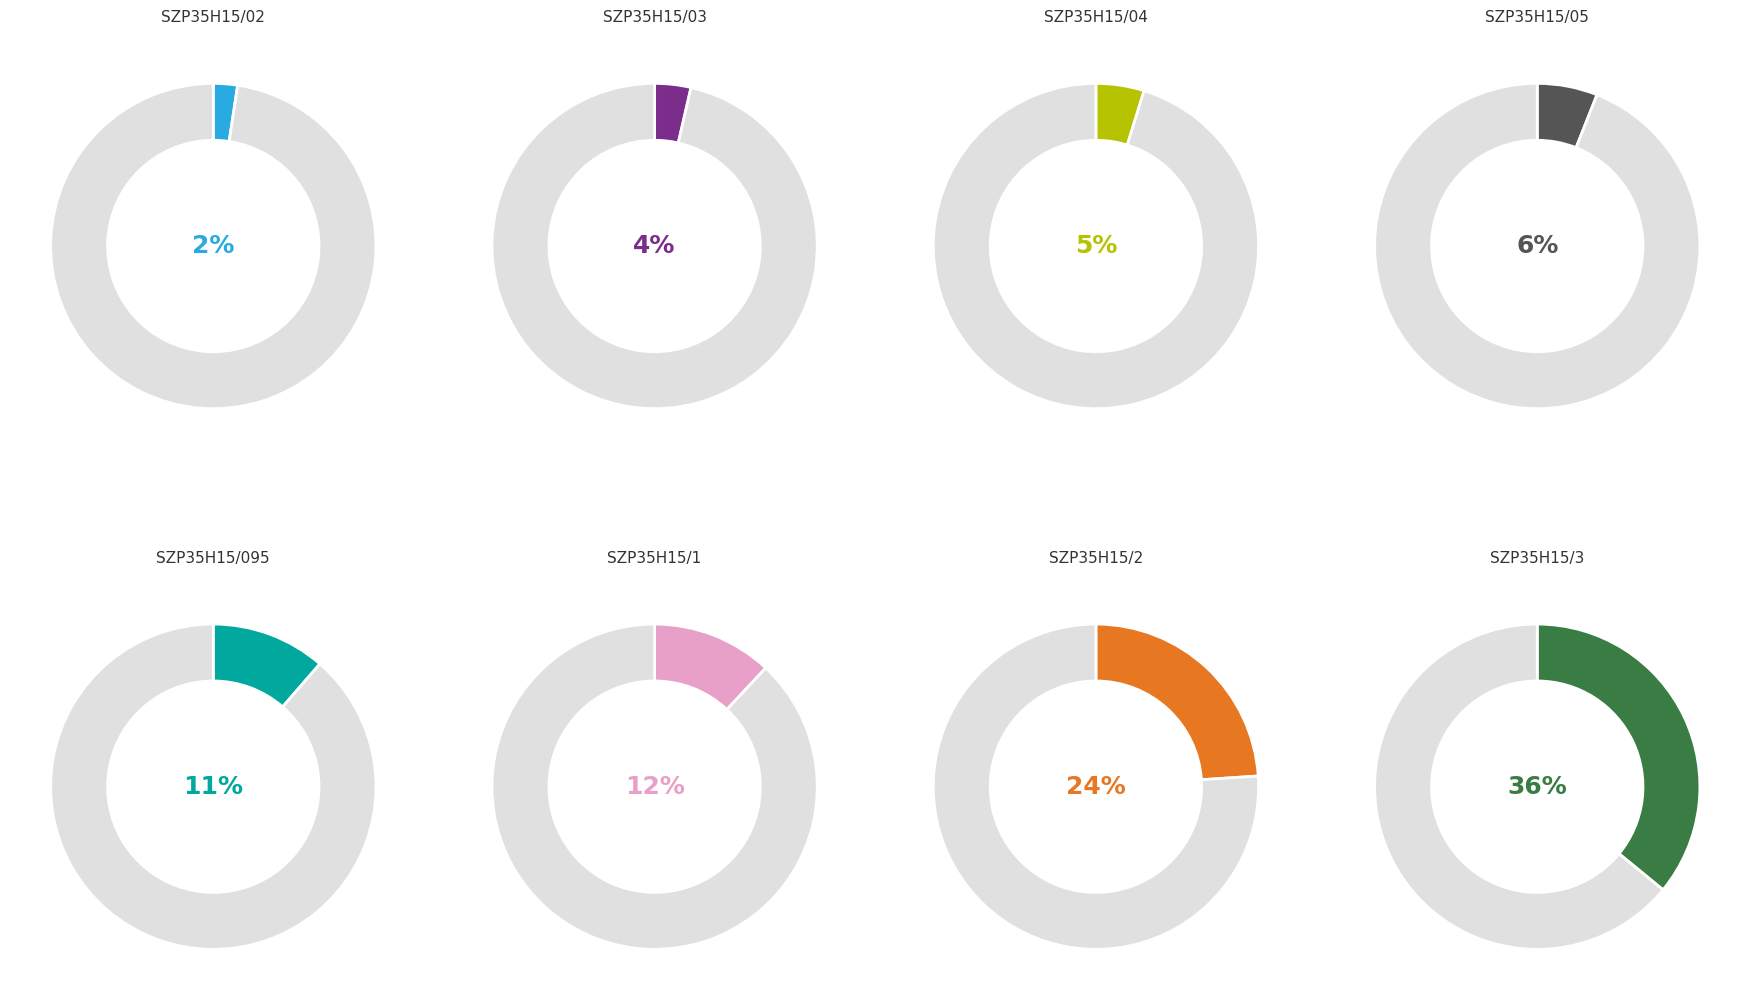

Is it true that SZP35H15/04 is 1% of the pie?

False